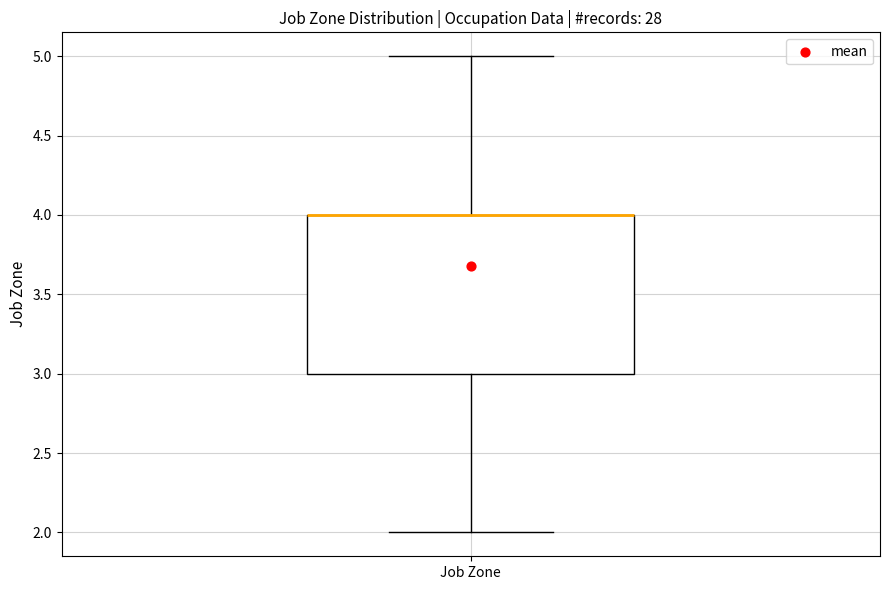

Transcribe this box plot: give where the median line is, the range the box spans, and where the two whiskers end, as read against the y-axis. The values are not printed on the chart, so give them approximately, as read against the axis.

median 4 (drawn on the box's upper edge), box 3 to 4, whiskers 2 to 5